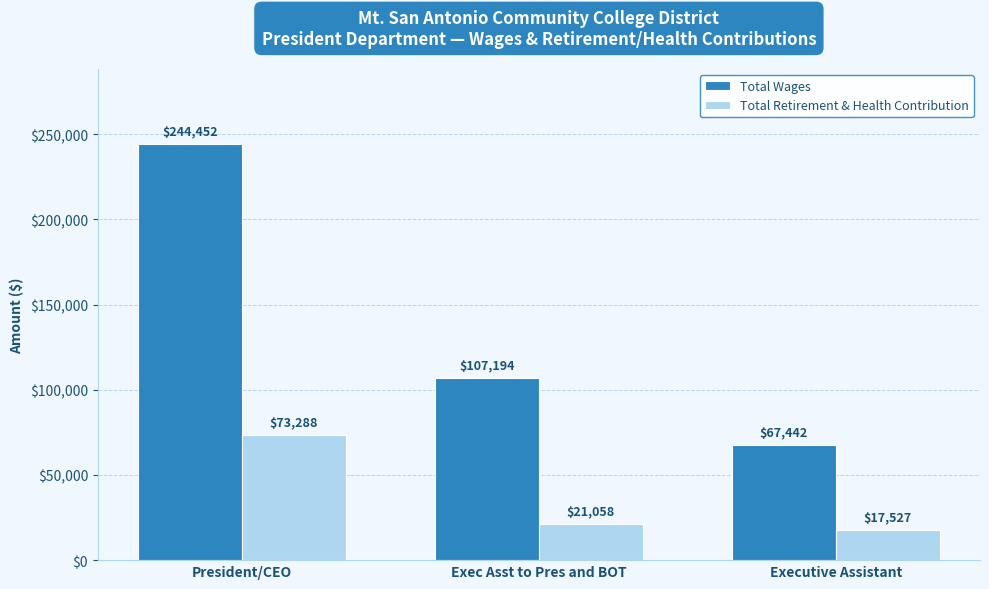

How many Total Wages values are between 67442 and 244452?

3